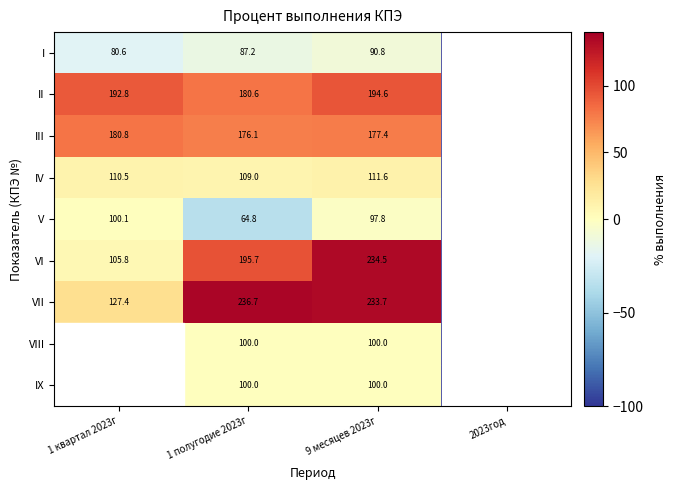

Is it true that VII equals 86.3 at 1 квартал 2023г?

False